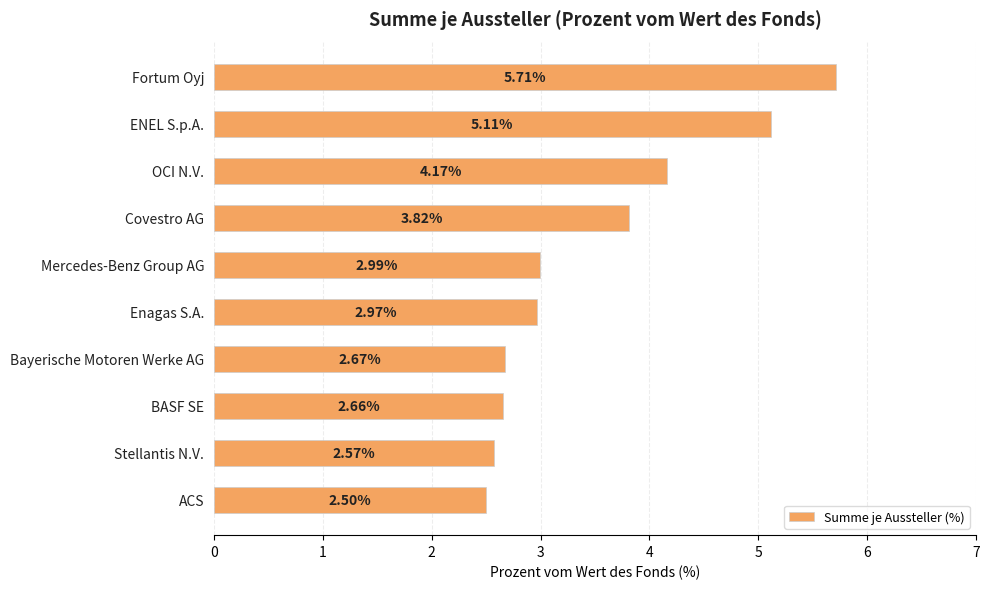

List the labels in order of value, smallest first.

ACS, Stellantis N.V., BASF SE, Bayerische Motoren Werke AG, Enagas S.A., Mercedes-Benz Group AG, Covestro AG, OCI N.V., ENEL S.p.A., Fortum Oyj